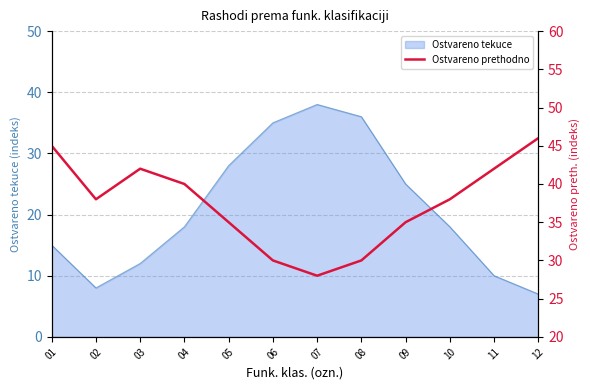

What value does the Ostvareno tekuce series have at 11?

10